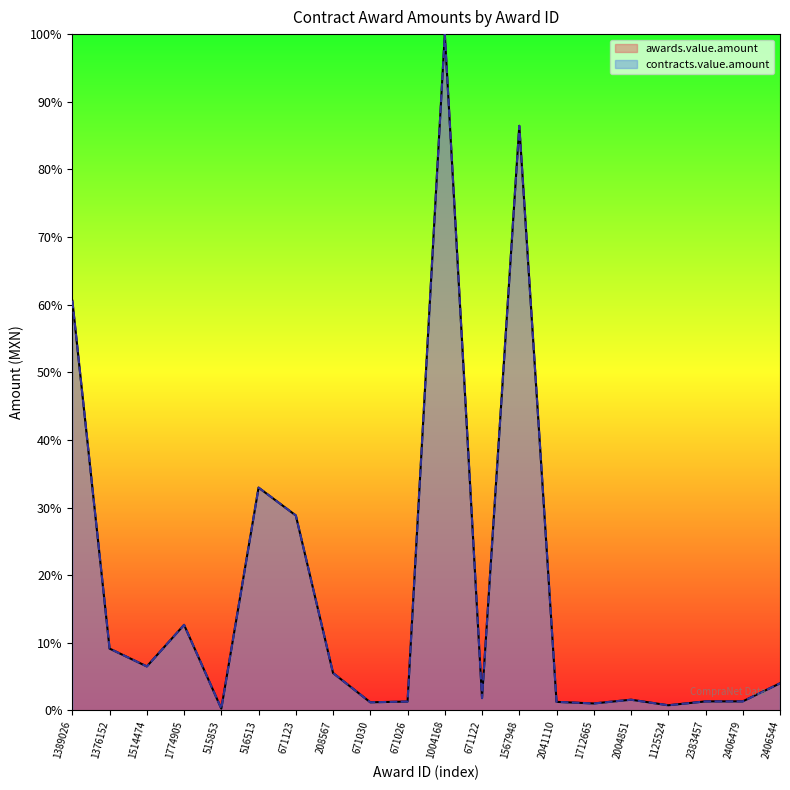

What is the average value of the contracts.value.amount series?

17.9